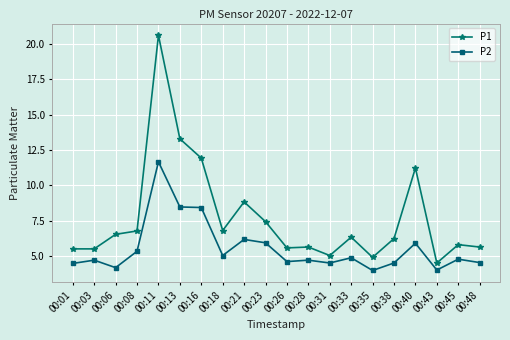

Which series changed the most between 00:16 and 00:43?

P1